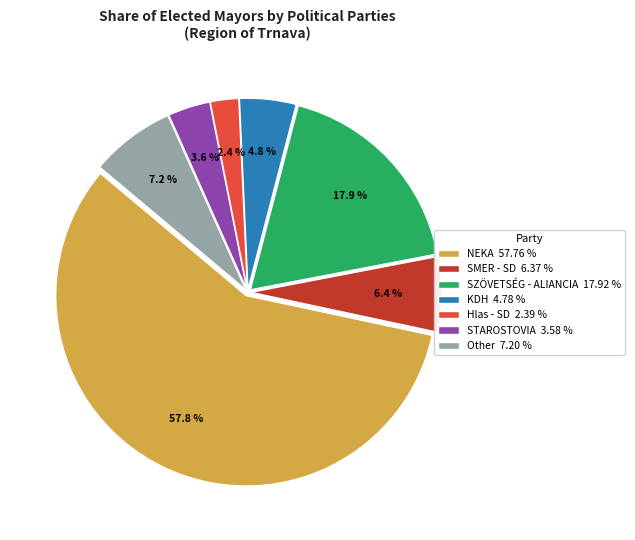

How many slices are in this pie chart?

7